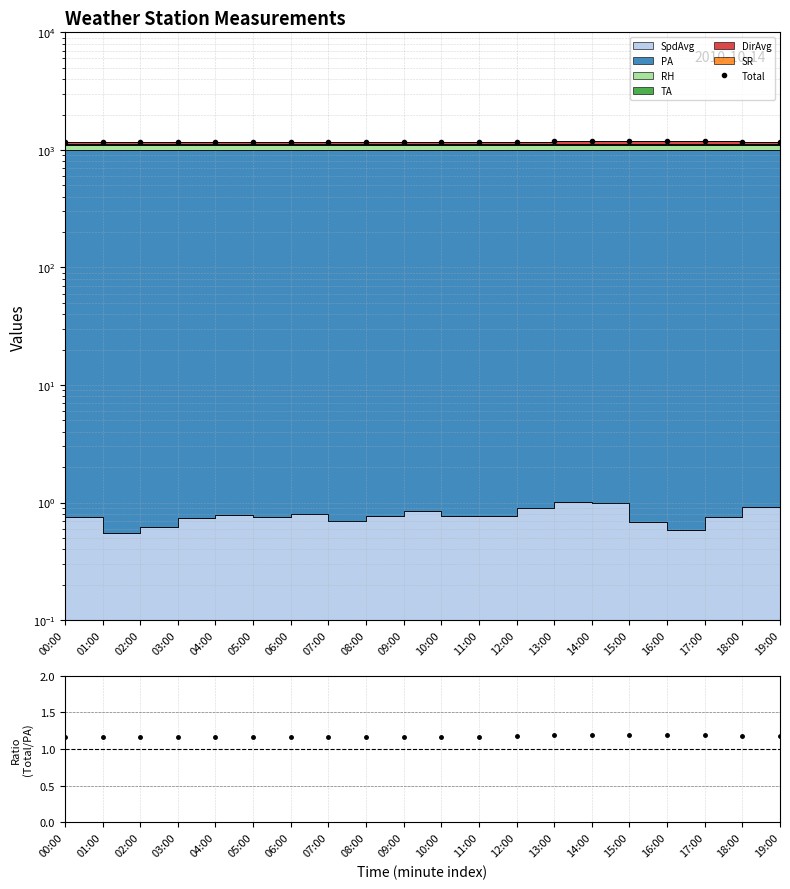

List the labels in order of Ratio value, smallest first.

07:00, 01:00, 05:00, 06:00, 02:00, 08:00, 04:00, 03:00, 00:00, 10:00, 09:00, 11:00, 12:00, 19:00, 18:00, 13:00, 16:00, 15:00, 17:00, 14:00